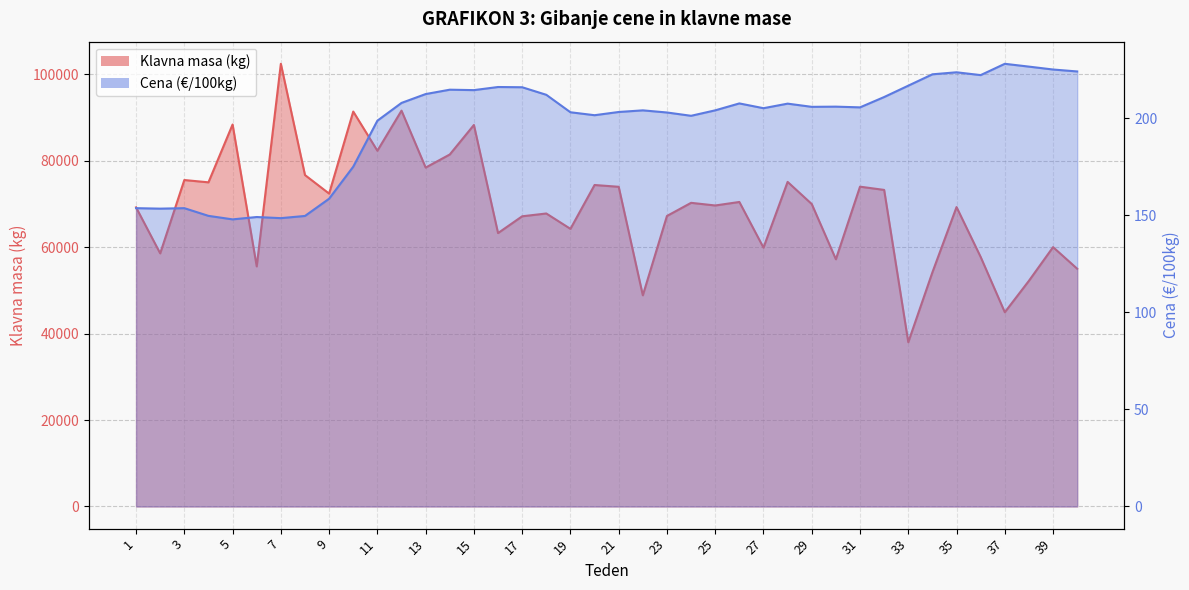

What is the difference between the highest and lowest values at 19?

64025.0